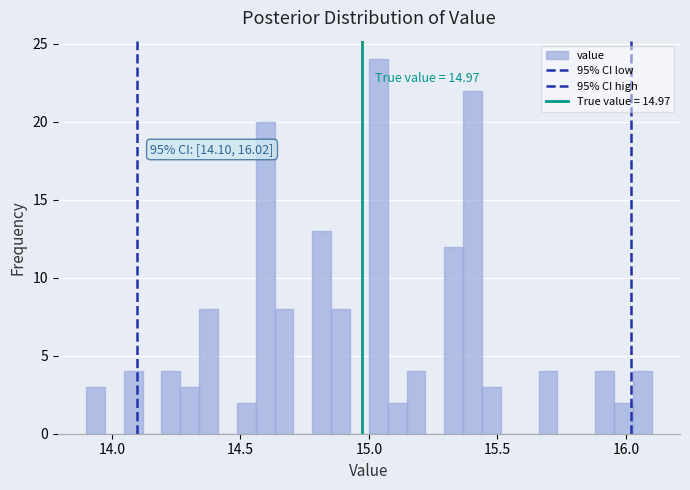

Around what value on the x-axis is the tallest bar? Give the approximate position of its centre, as read against the axis.

15.05